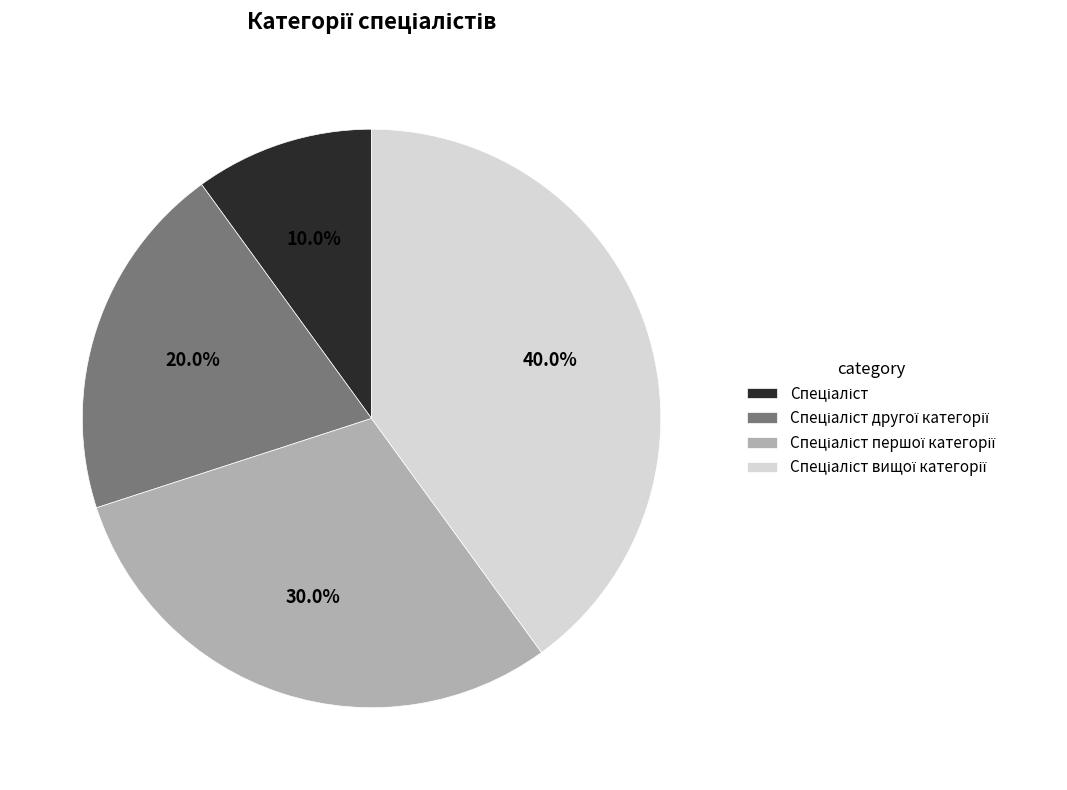

Count the number of slices in the pie.

4